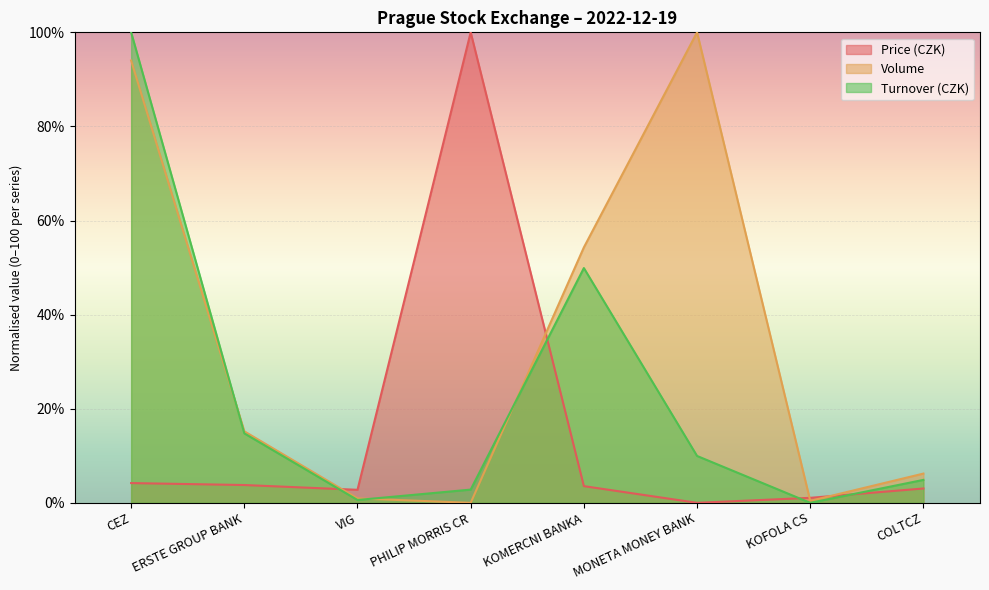

The Turnover (CZK) series shows 2.8 at PHILIP MORRIS CR. True or false?

True